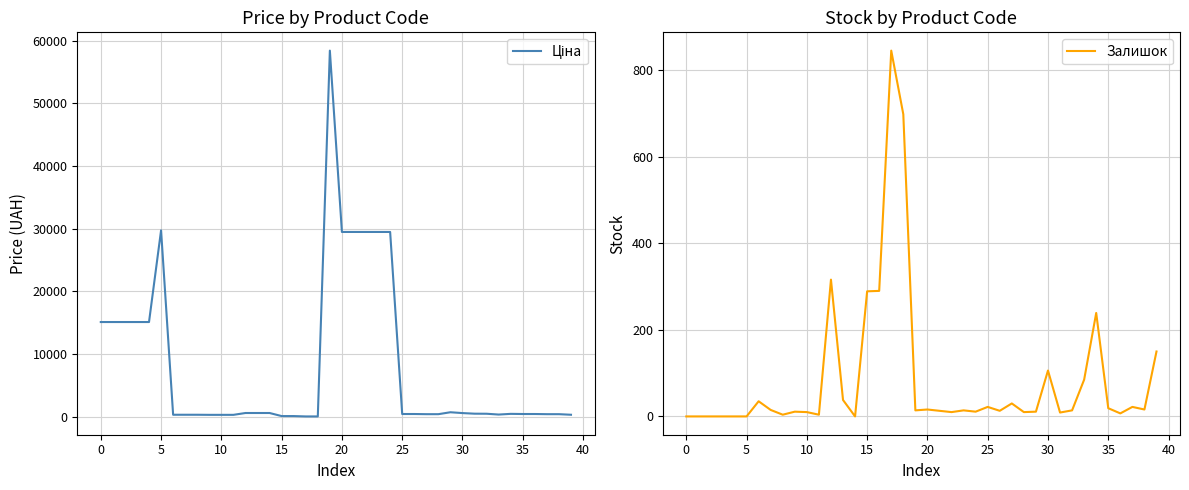

How many values in Залишок are above zero?

33